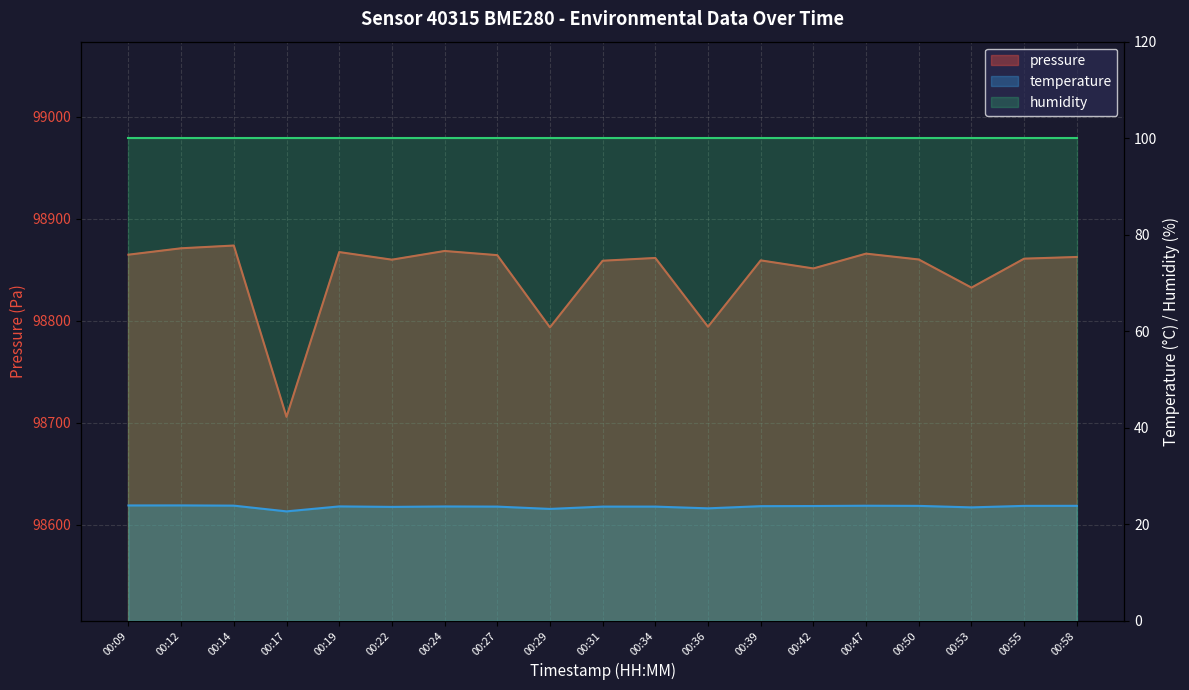

Reading left to right, transcribe all the data shown in this chart.

pressure: 98864.8	98871.1	98873.8	98705.7	98867.3	98859.9	98868.4	98864.3	98793.5	98858.8	98861.6	98794.1	98859.2	98851.3	98865.8	98860.1	98832.5	98860.9	98862.5
temperature: 23.9	23.9	23.9	22.7	23.7	23.6	23.7	23.6	23.2	23.6	23.6	23.3	23.7	23.8	23.8	23.8	23.5	23.8	23.8